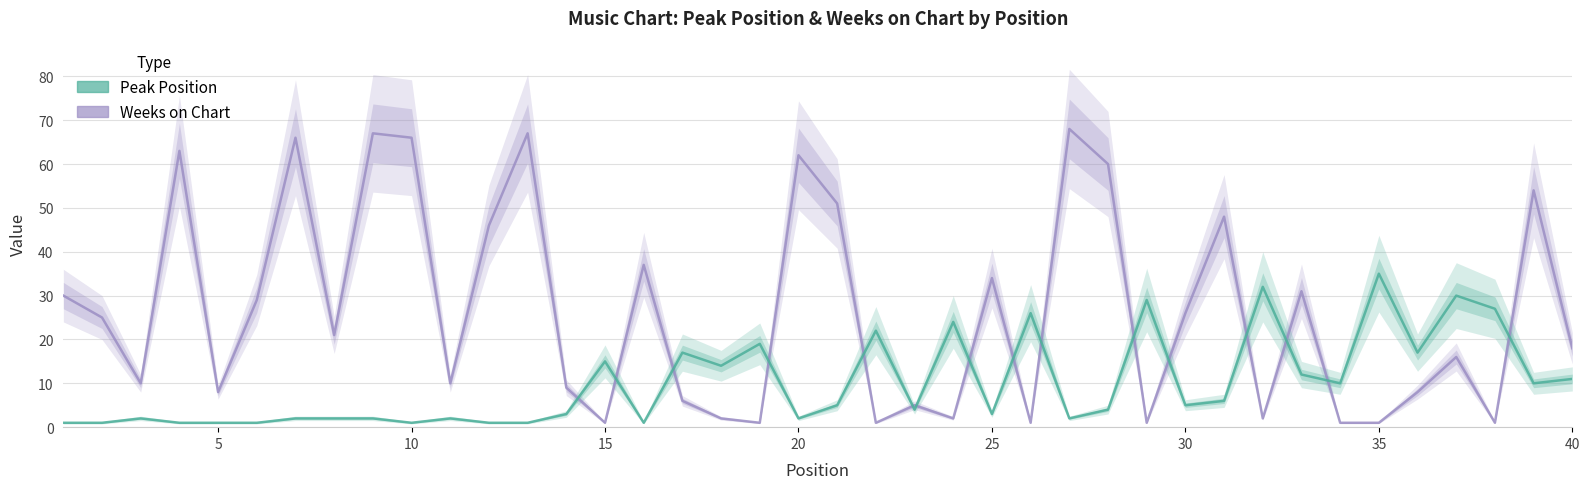

What are all the series names shown in the legend?

Weeks on Chart, Peak Position